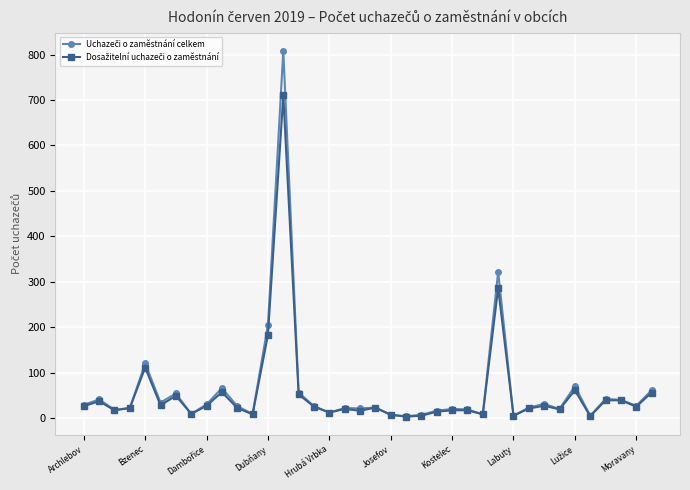

Count the number of categories in the chart.

38